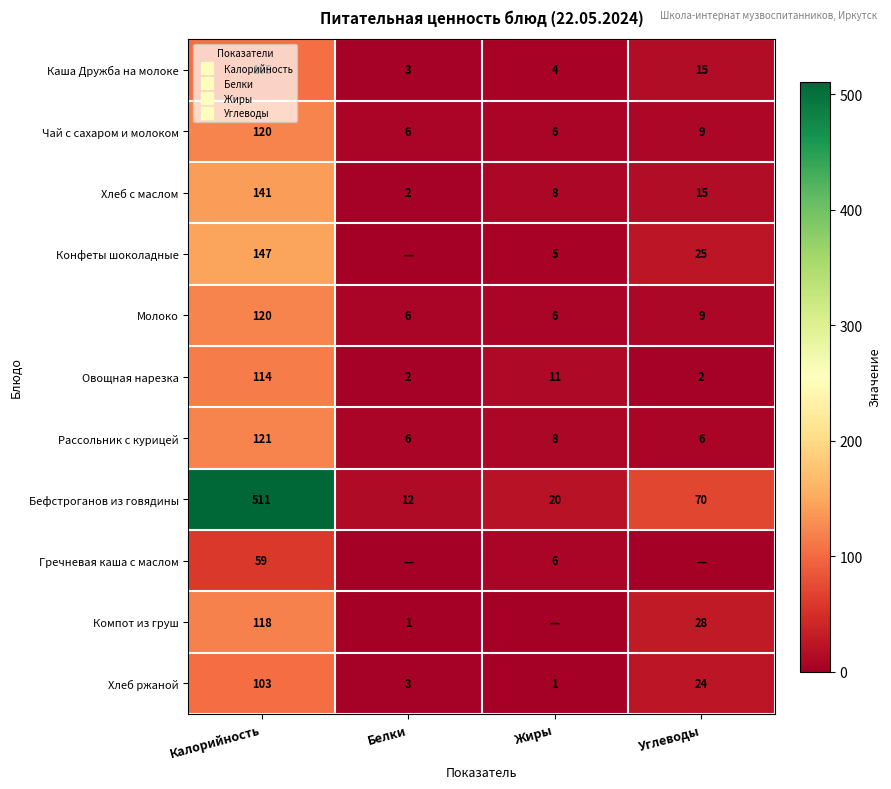

What is the sum of the Каша Дружба на молоке values at Калорийность and Жиры?

109